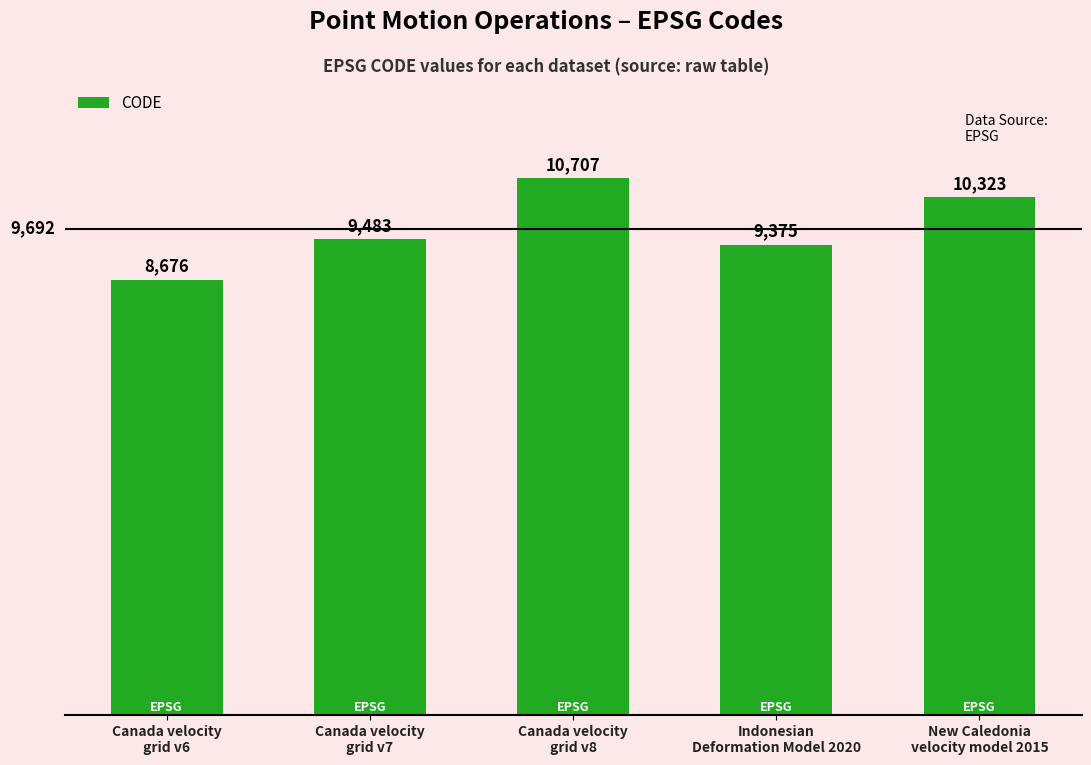

What is the value of the 1st bar from the left?

8676